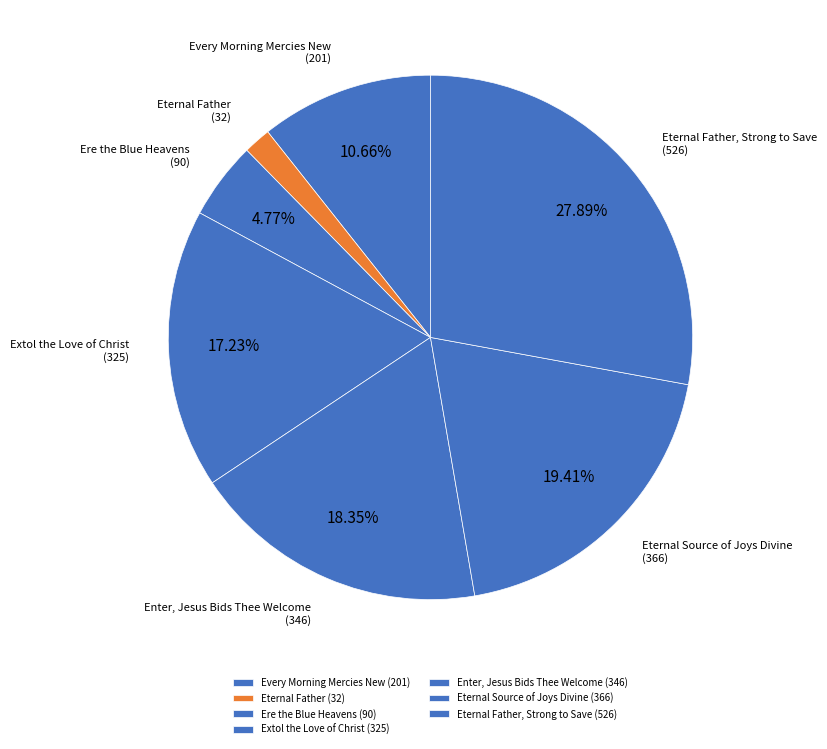

What is the smallest slice in the pie chart?

Eternal Father